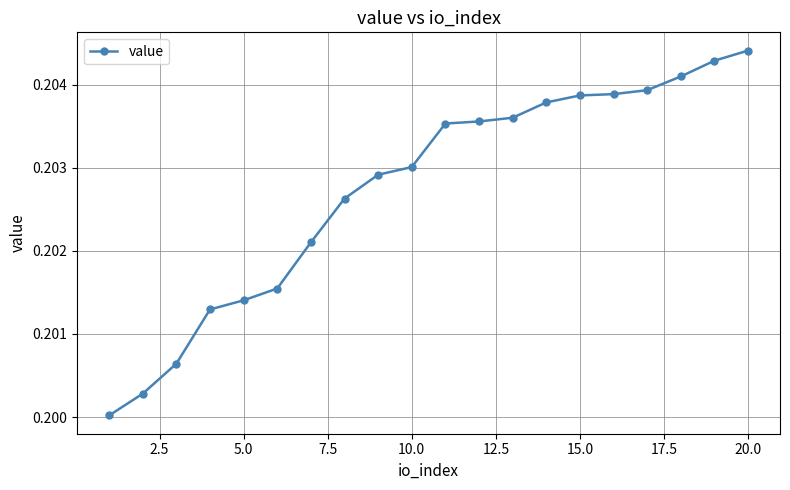

What is the sum of all values?

4.1